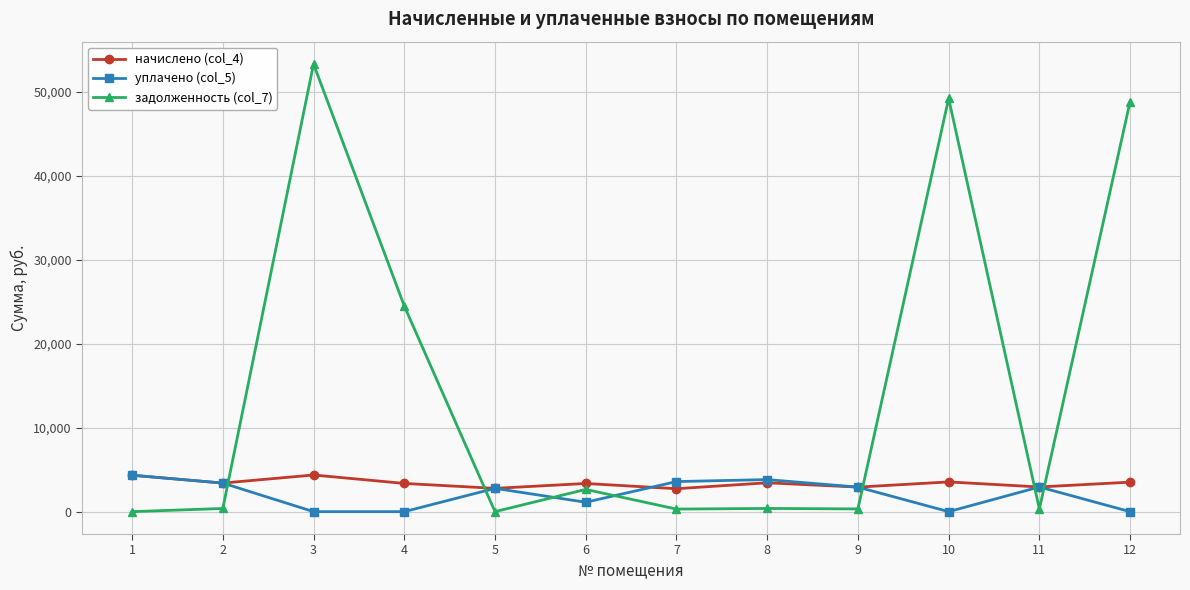

How many intersections are there between задолженность (col_7) and начислено (col_4)?

5